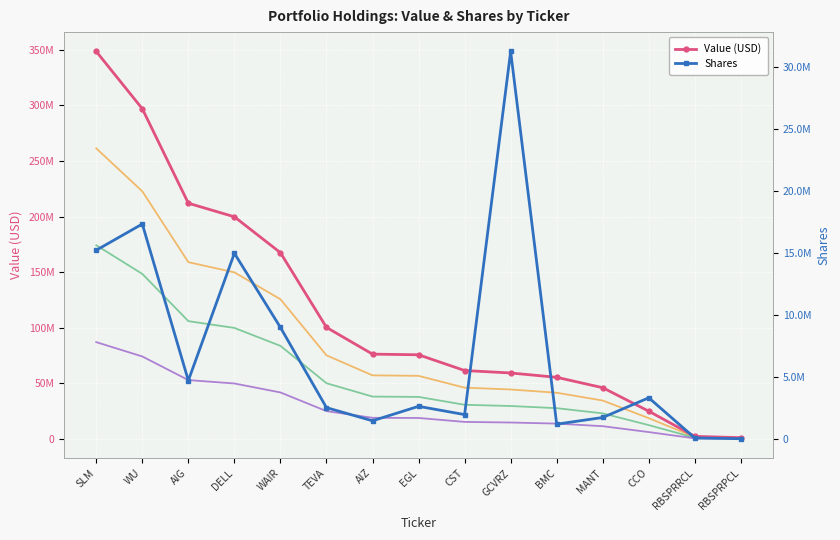

At which category does the chart reach its peak across all series?

SLM